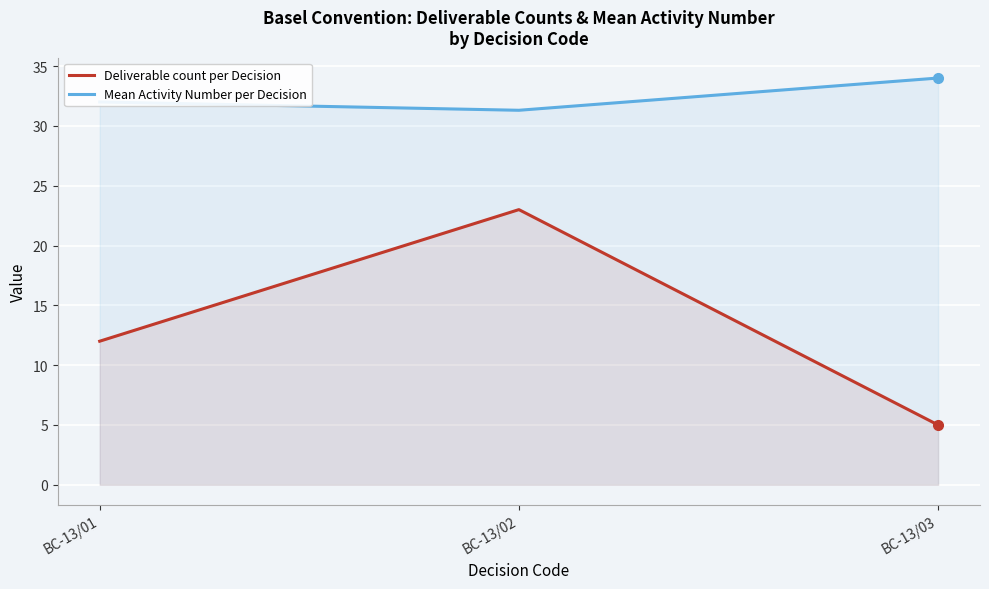

How many values in the Mean Activity Number per Decision series are below 32?

1